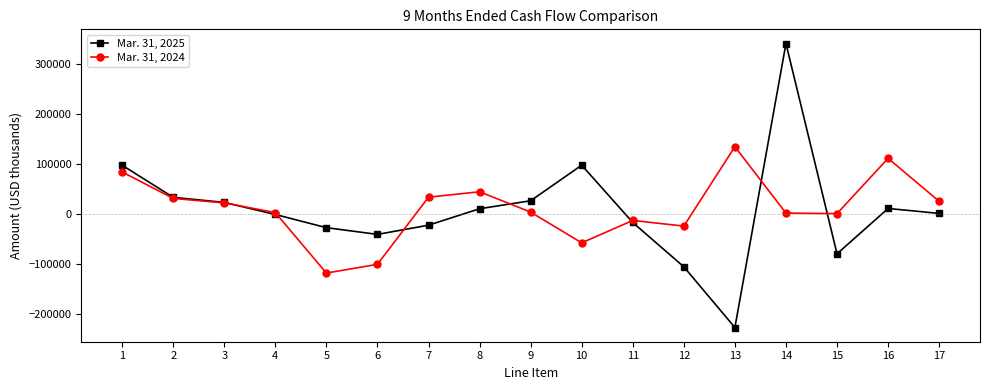

What are all the series names shown in the legend?

Mar. 31, 2025, Mar. 31, 2024